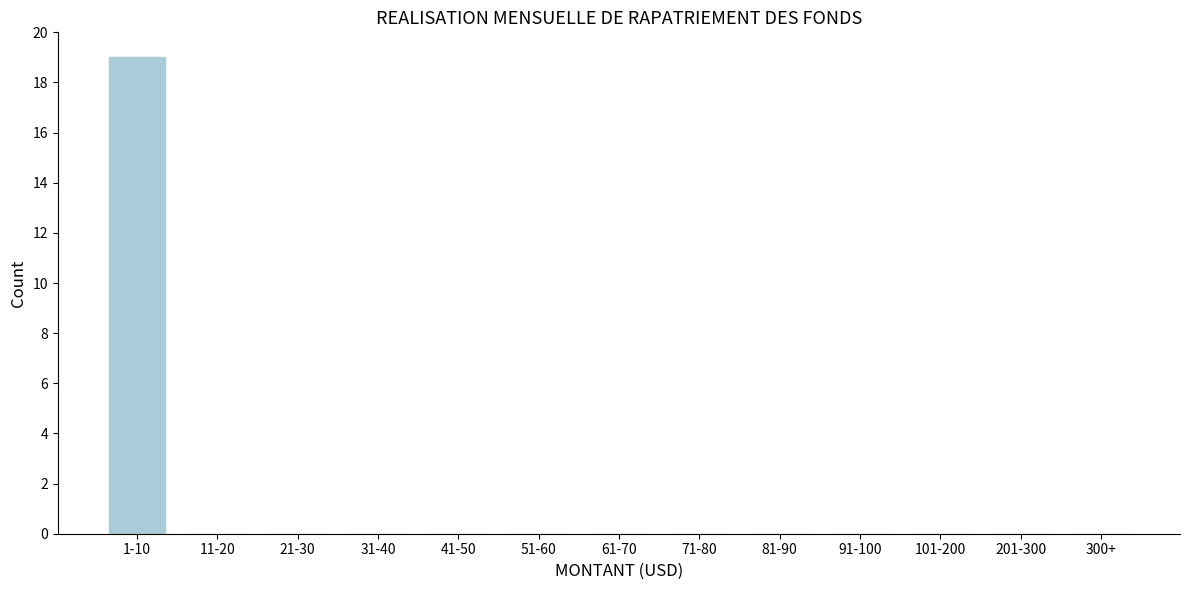

Reading left to right, what are all the values shown in this chart?

1-10=19	11-20=0	21-30=0	31-40=0	41-50=0	51-60=0	61-70=0	71-80=0	81-90=0	91-100=0	101-200=0	201-300=0	300+=0